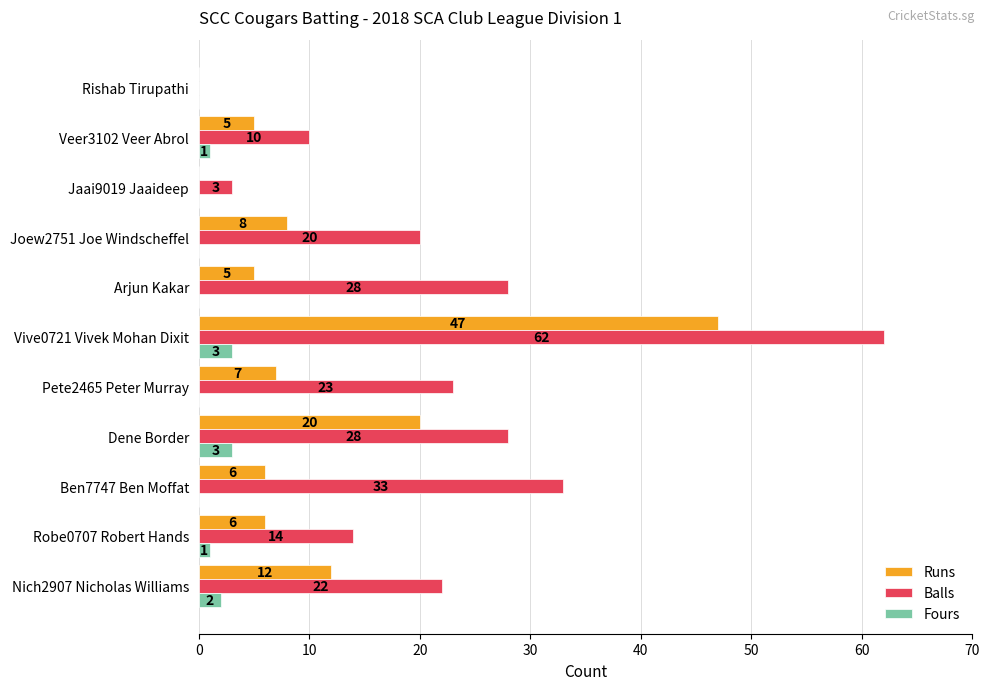

What value does the Fours series have at Dene Border?

3